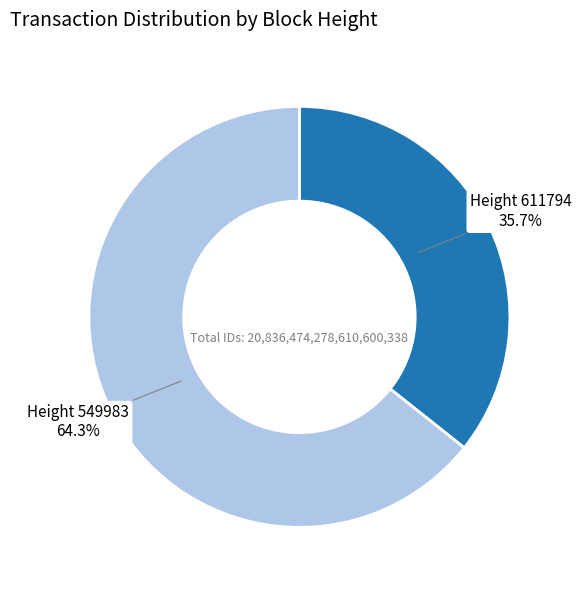

To the nearest percent, what is the difference between the largest and smallest slice percentages?

29%